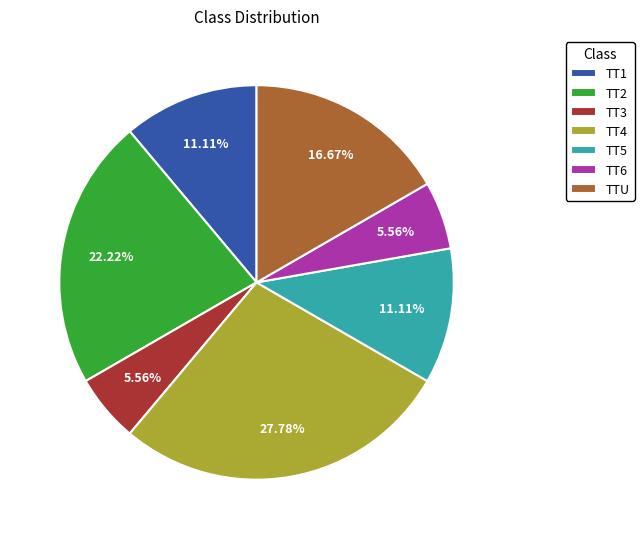

Does any single category account for the majority?

No